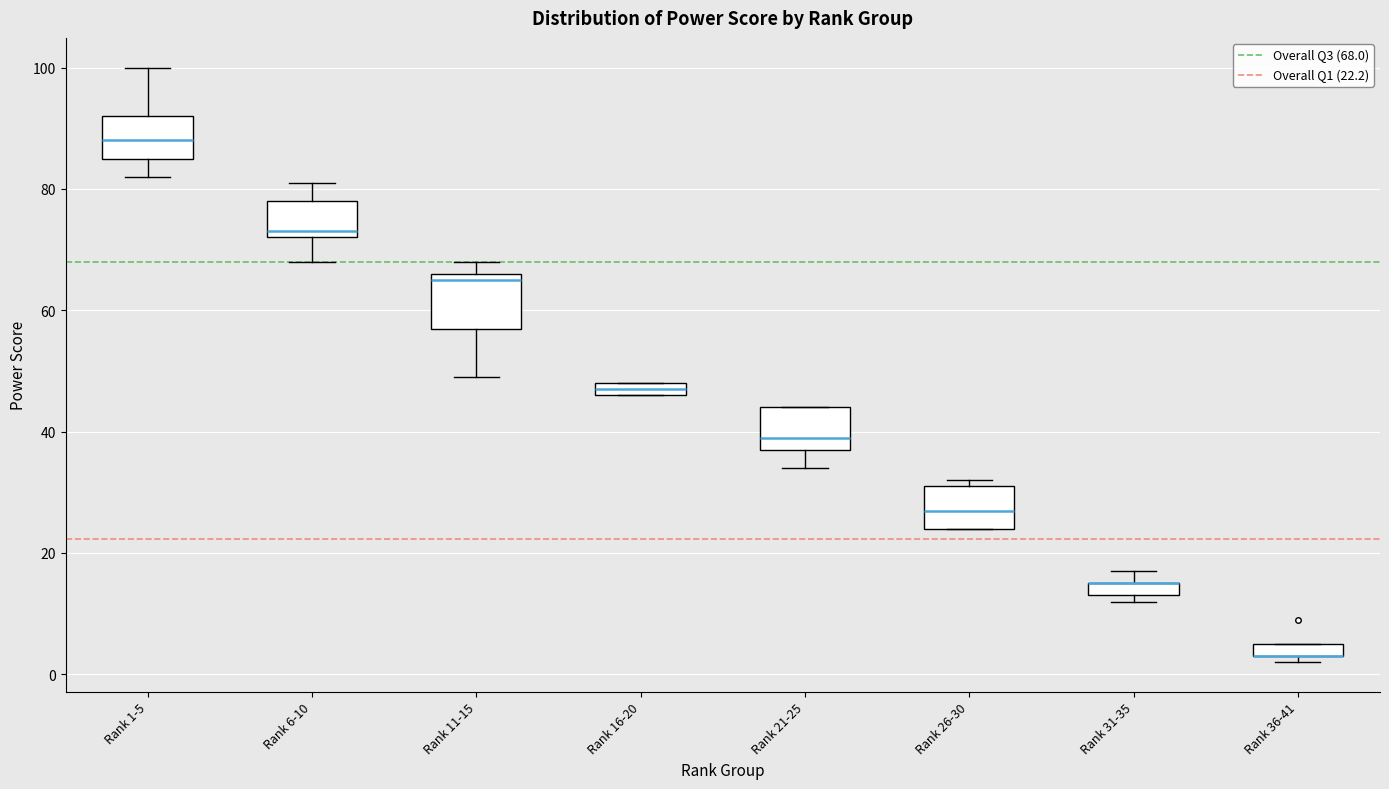

Where is the upper edge of the box for Rank 31-35 on the y-axis? The values are not printed on the chart, so give them approximately, as read against the axis.

16